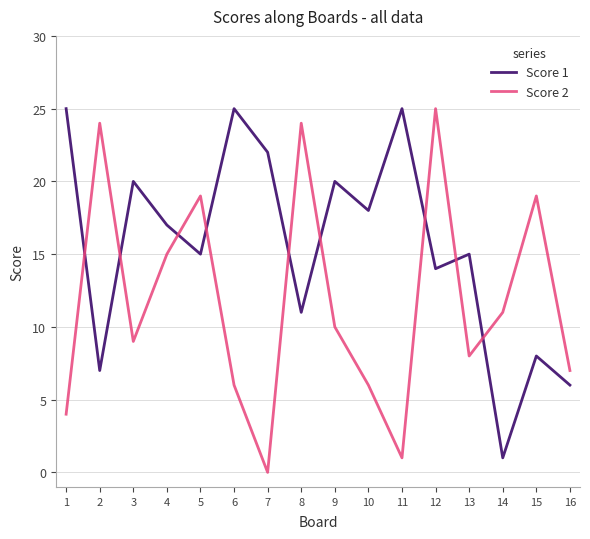

Is it true that Score 1 equals 14 at 6?

False